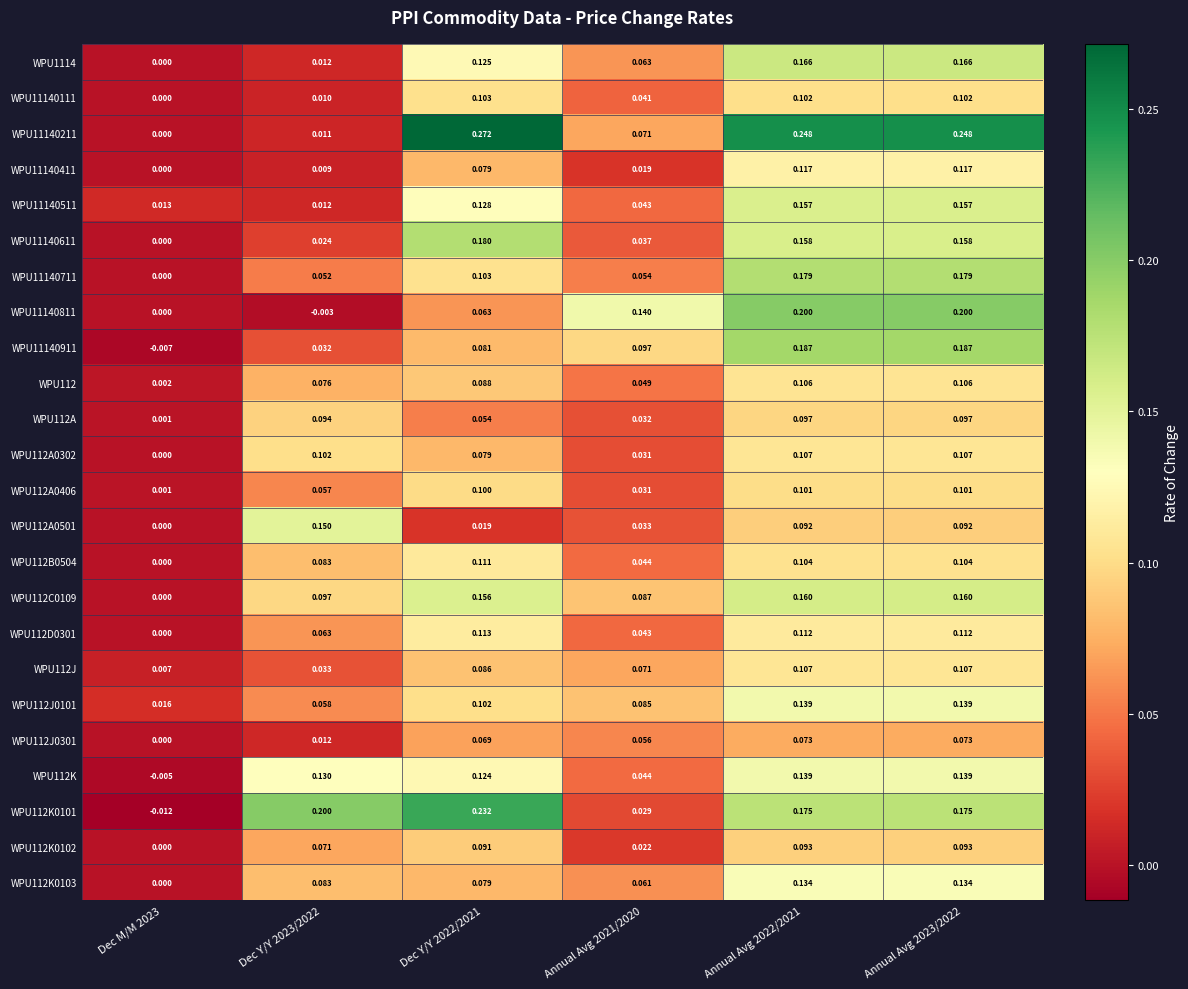

How many values in WPU11140411 are above zero?

5